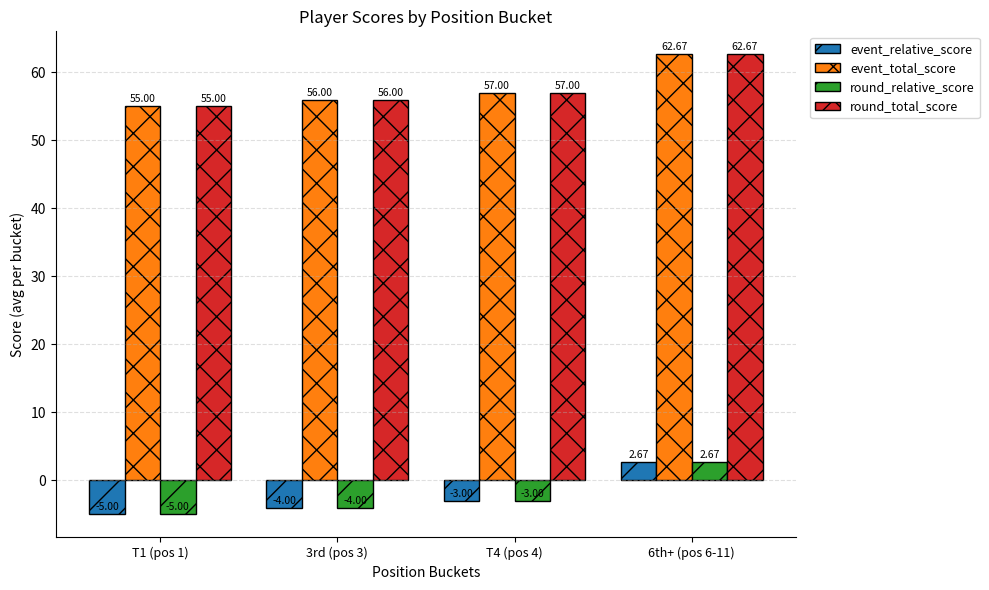

Rank the categories by event_relative_score value from lowest to highest.

T1 (pos 1), 3rd (pos 3), T4 (pos 4), 6th+ (pos 6-11)